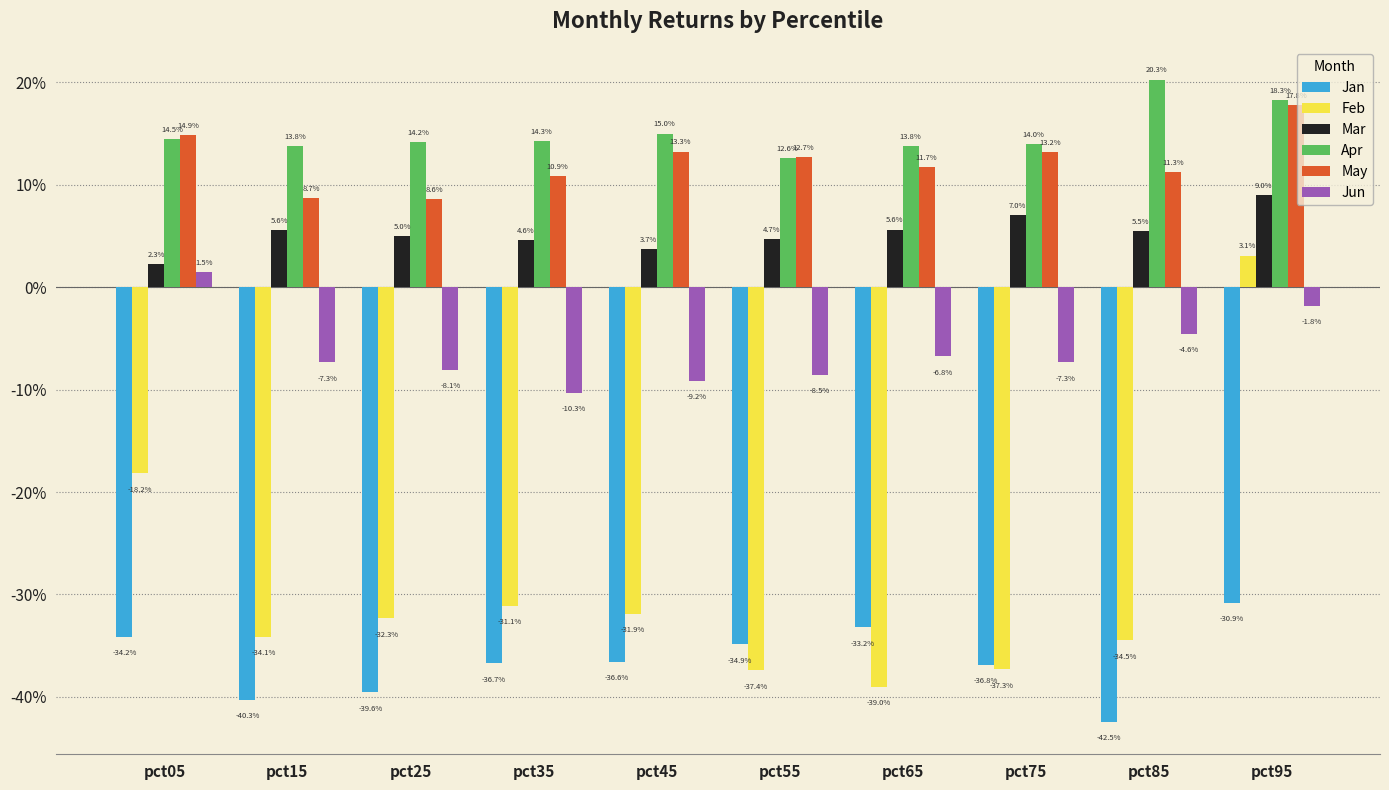

What are all the series names shown in the legend?

Jan, Feb, Mar, Apr, May, Jun